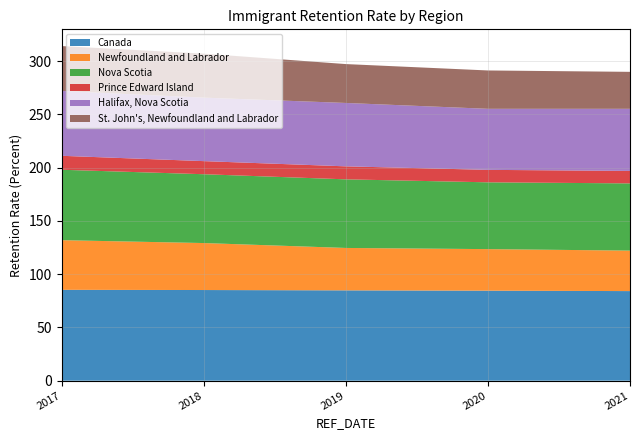

Reading left to right, extract all data points from this chart.

Canada: 2017=85.3	2018=85.1	2019=84.8	2020=84.5	2021=84.1
Newfoundland and Labrador: 2017=46.6	2018=44.1	2019=39.8	2020=39.0	2021=38.0
Nova Scotia: 2017=66.1	2018=64.6	2019=64.4	2020=62.7	2021=63.1
Prince Edward Island: 2017=13.1	2018=12.3	2019=12.2	2020=11.7	2021=11.7
Halifax, Nova Scotia: 2017=60.9	2018=59.6	2019=59.5	2020=57.3	2021=58.3
St. John's, Newfoundland and Labrador: 2017=42.1	2018=41.3	2019=36.5	2020=36.0	2021=34.7